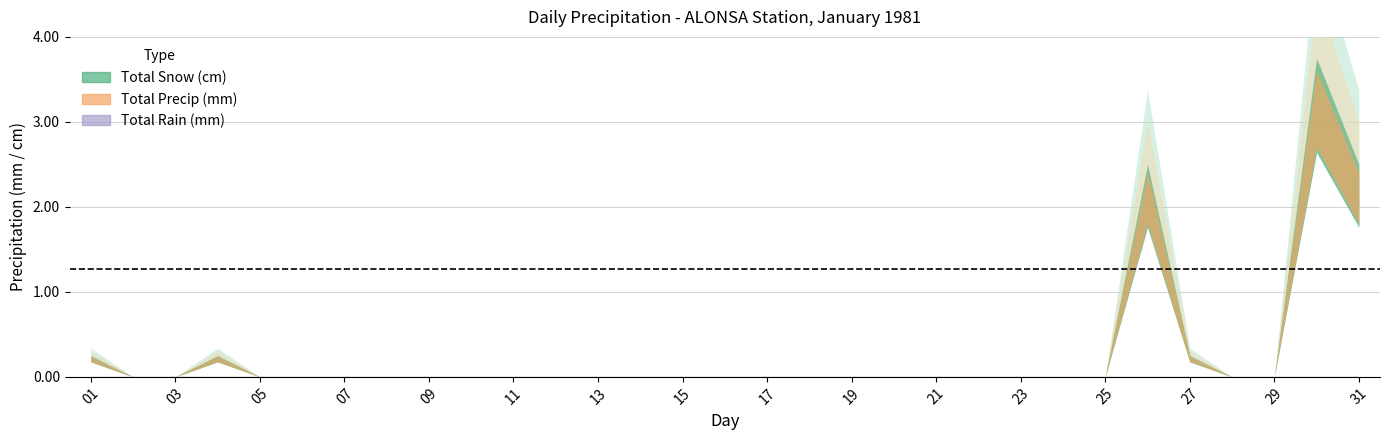

What are all the series names shown in the legend?

Total Snow (cm), Total Precip (mm), Total Rain (mm)